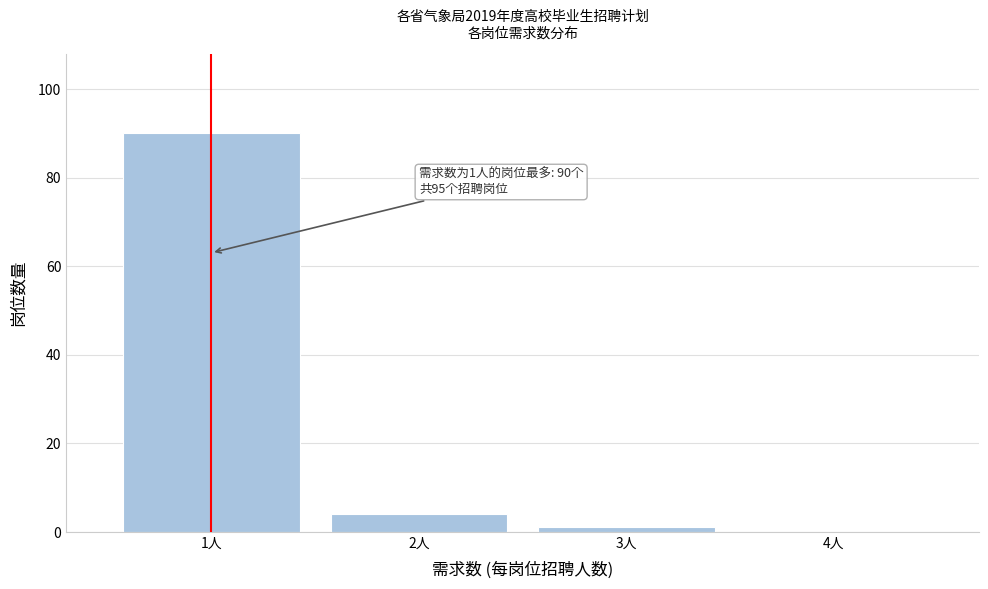

Which range on the x-axis has the tallest bar?

0.5 to 1.5